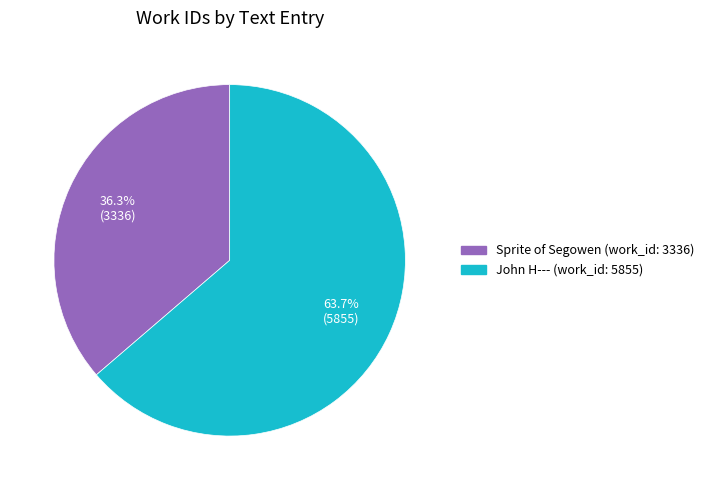

What is the smallest slice in the pie chart?

Sprite of Segowen (work_id: 3336)